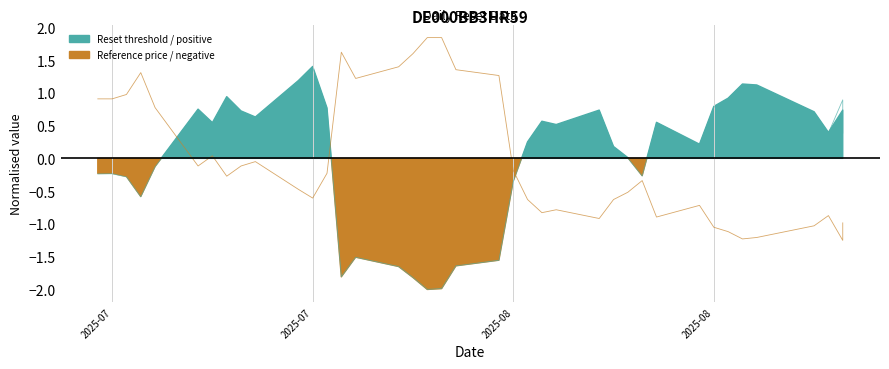

At how many categories does at least one series exceed 0?

37